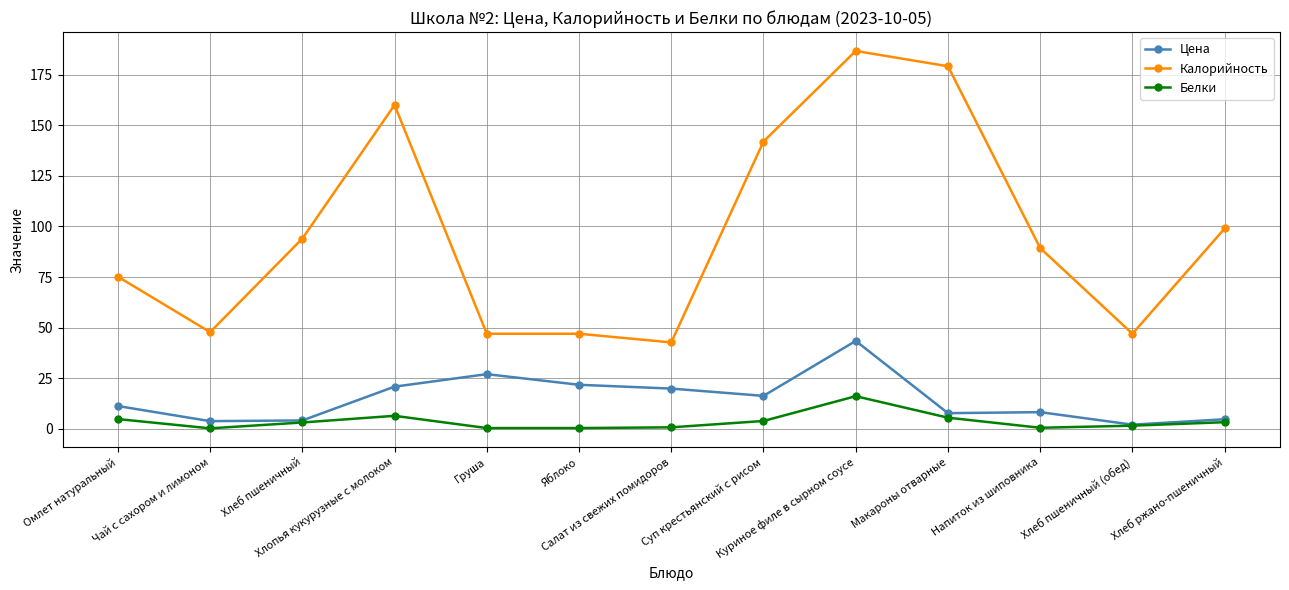

True or false: Калорийность and Белки intersect in this chart.

False